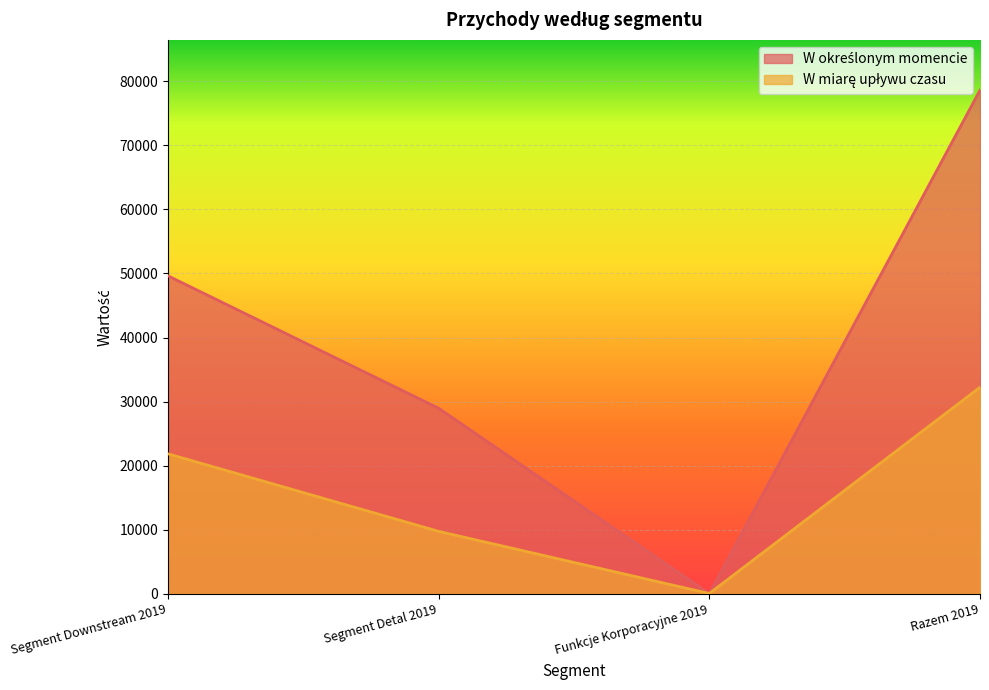

Which series has the widest spread of values?

W określonym momencie